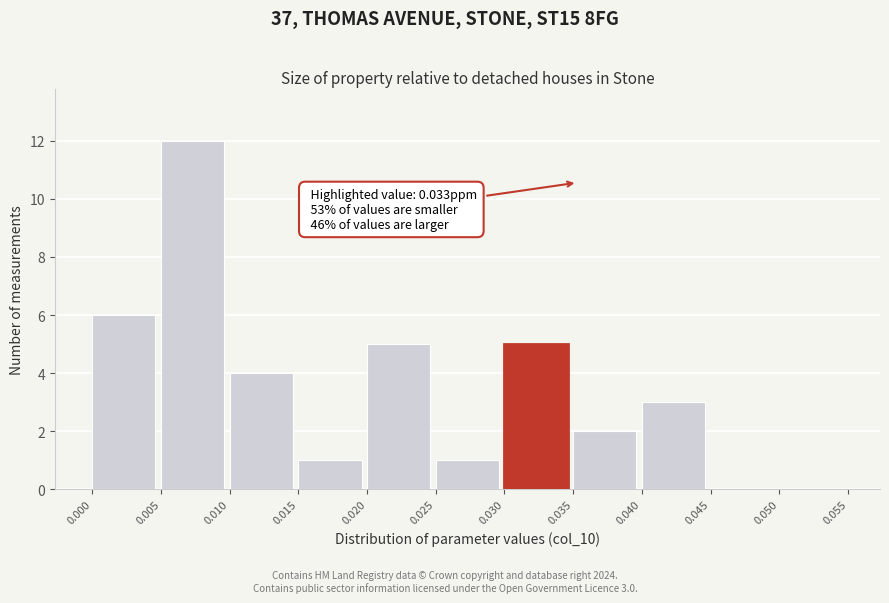

Which range on the x-axis has the tallest bar?

0.005 to 0.010